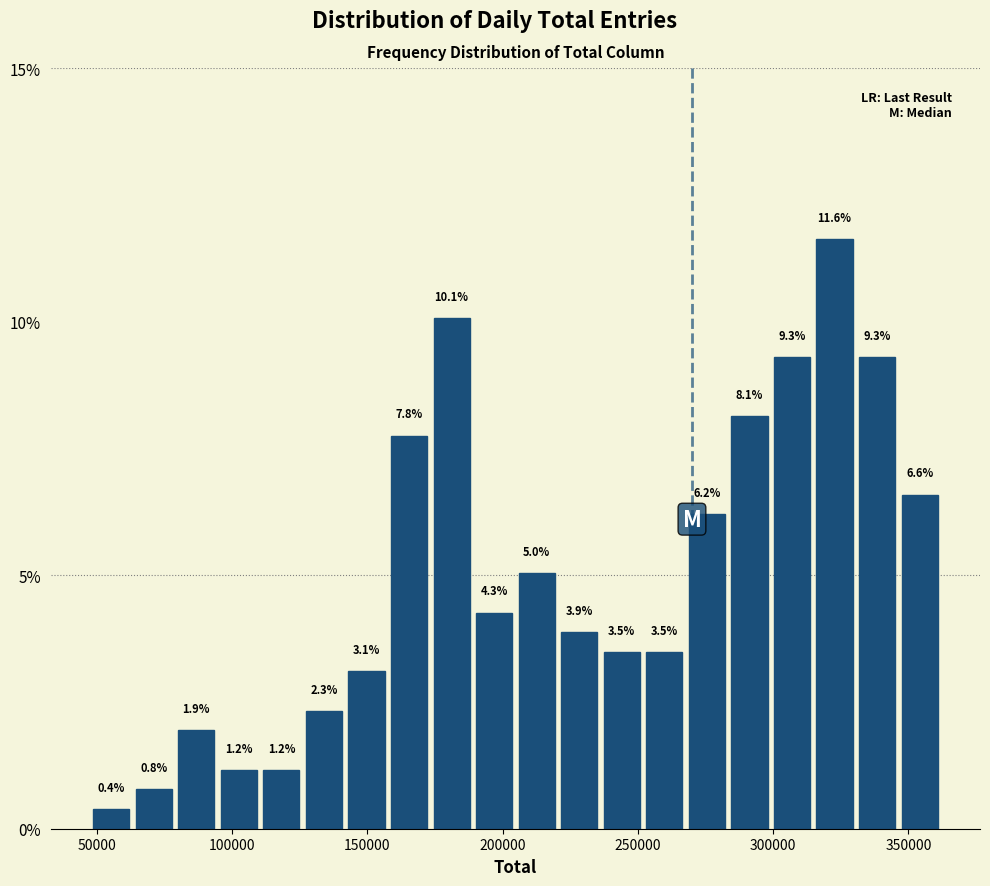

Around what value on the x-axis is the tallest bar? Give the approximate position of its centre, as read against the axis.

325000